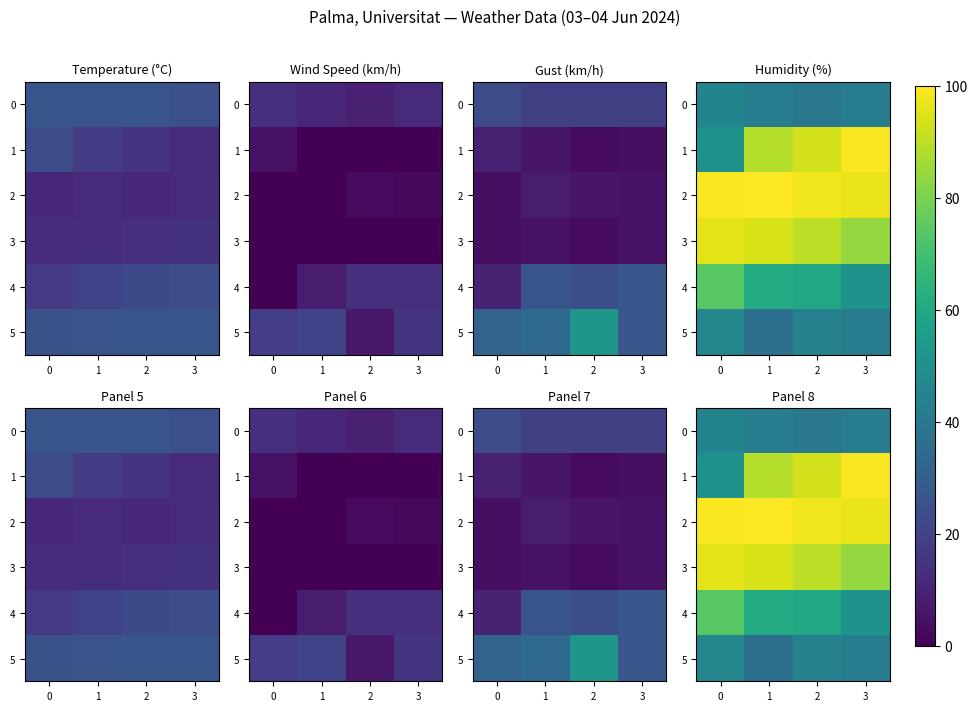

What value does the 0 series have at 3?

42